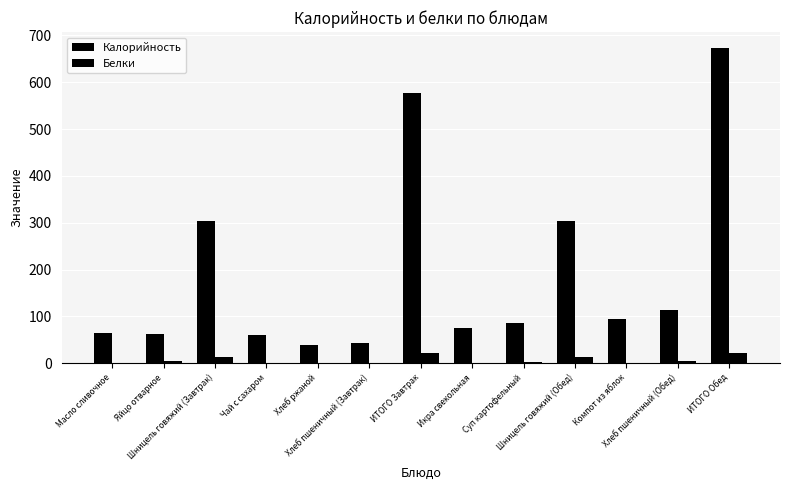

How many values in the Белки series exceed 3?

7